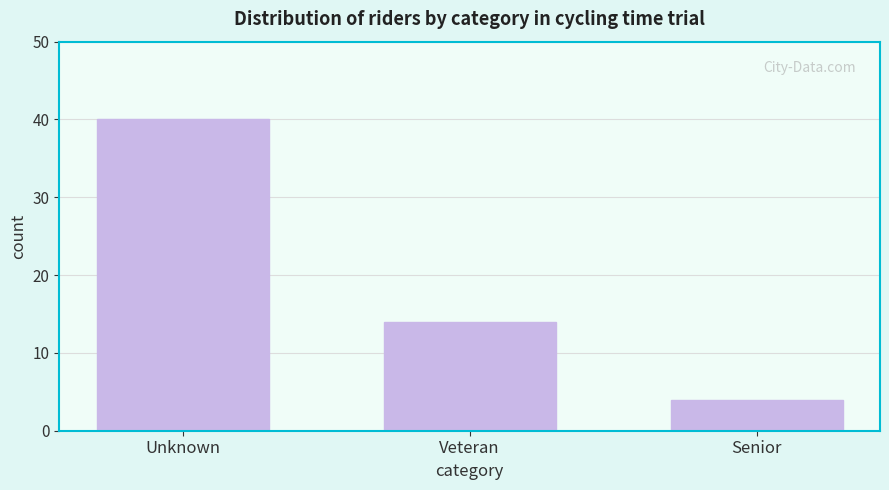

Reading left to right, list all the values displayed in this chart.

Unknown=40	Veteran=14	Senior=4